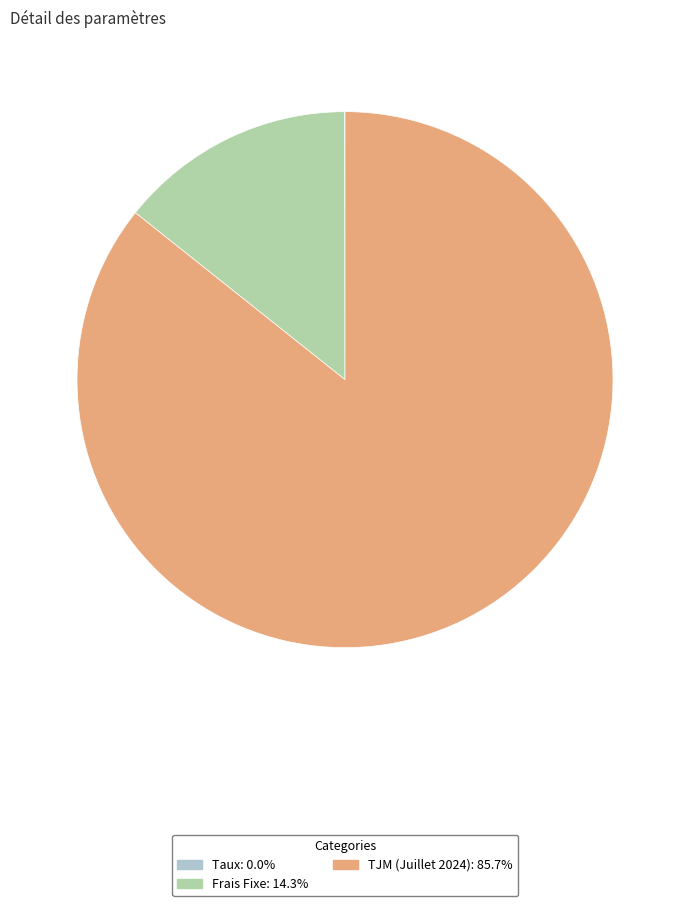

Which category has the biggest portion of the pie?

TJM (Juillet 2024)